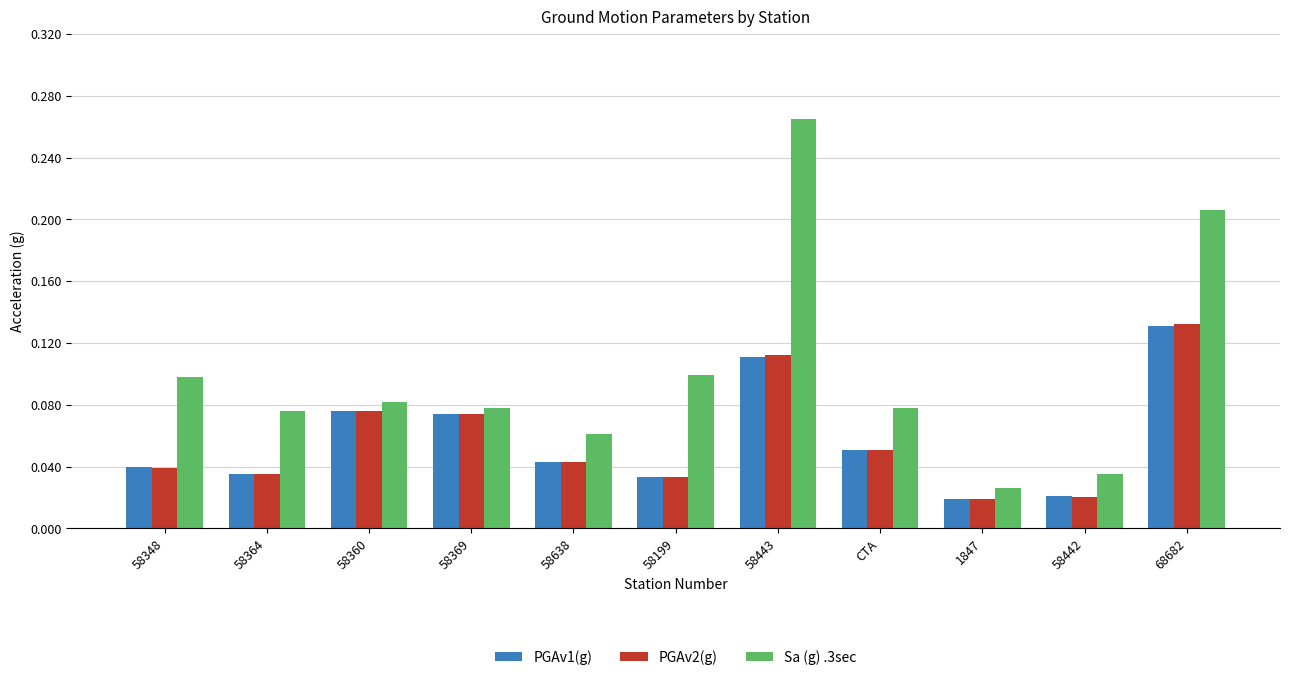

How many distinct data groups are displayed?

3